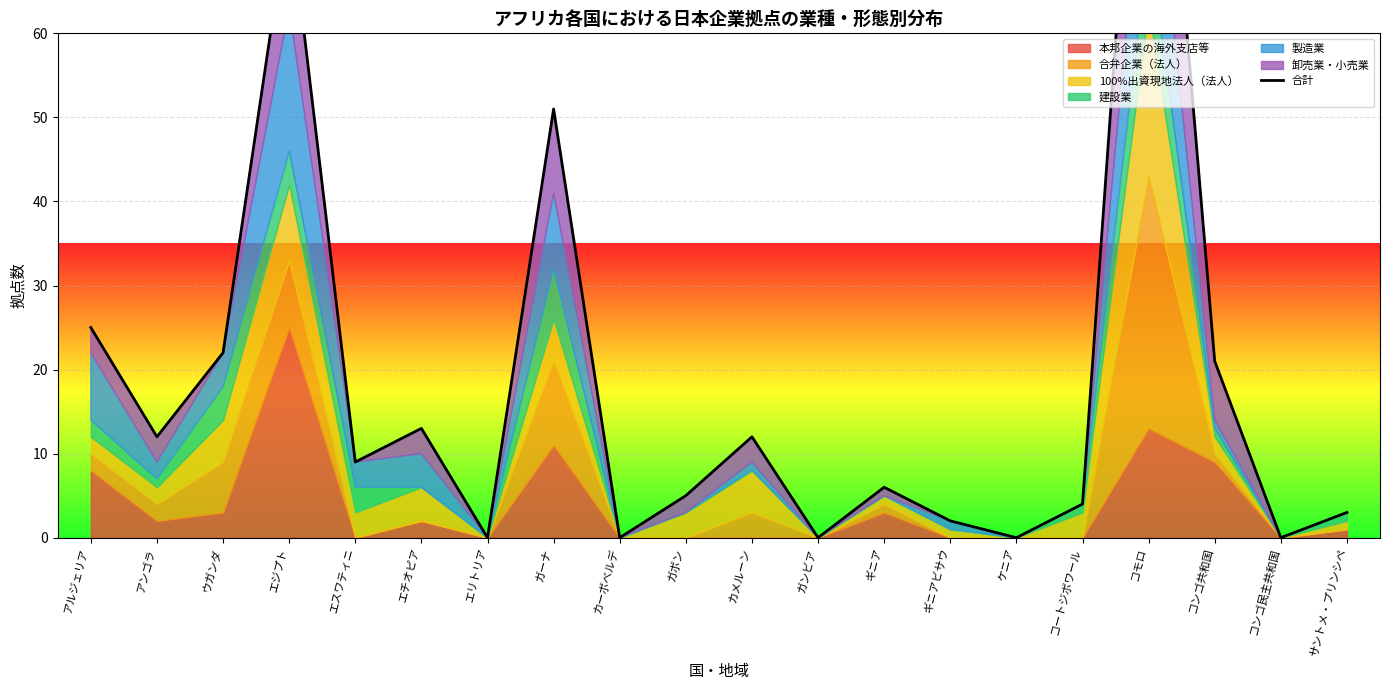

What position from the left is アンゴラ?

2